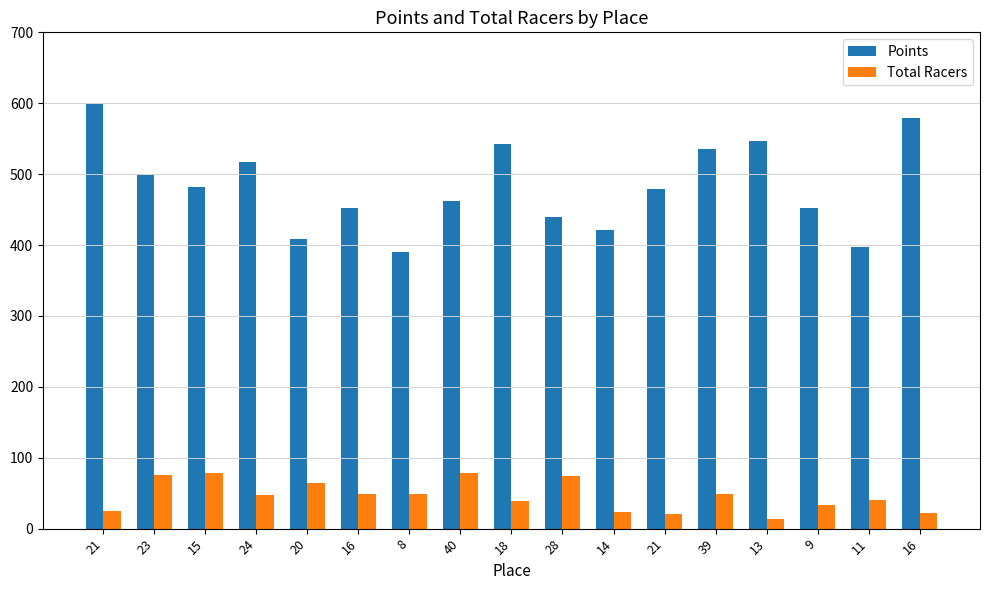

What is the maximum value for Points?

598.8